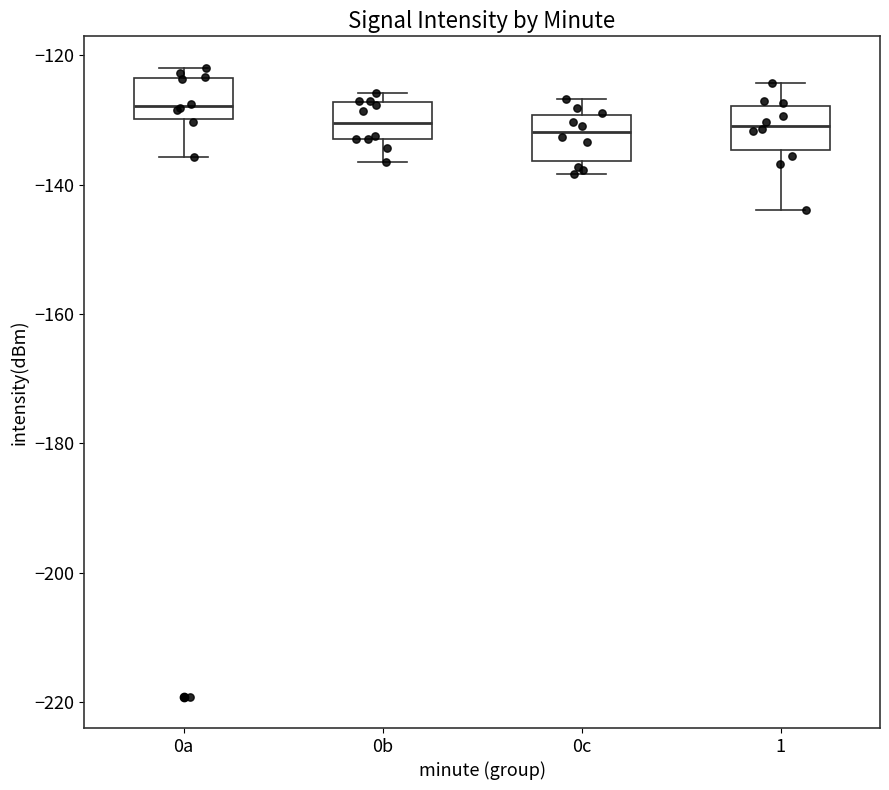

Reading left to right, read every box against the y-axis: the position of its median line, the range the box covers, and the ends of its whiskers. The values are not printed on the chart, so give them approximately, as read against the axis.

0a: median -128, box -130 to -124, whiskers -136 to -122
0b: median -130, box -132 to -128, whiskers -136 to -126
0c: median -132, box -136 to -130, whiskers -138 to -126
1: median -130, box -134 to -128, whiskers -144 to -124